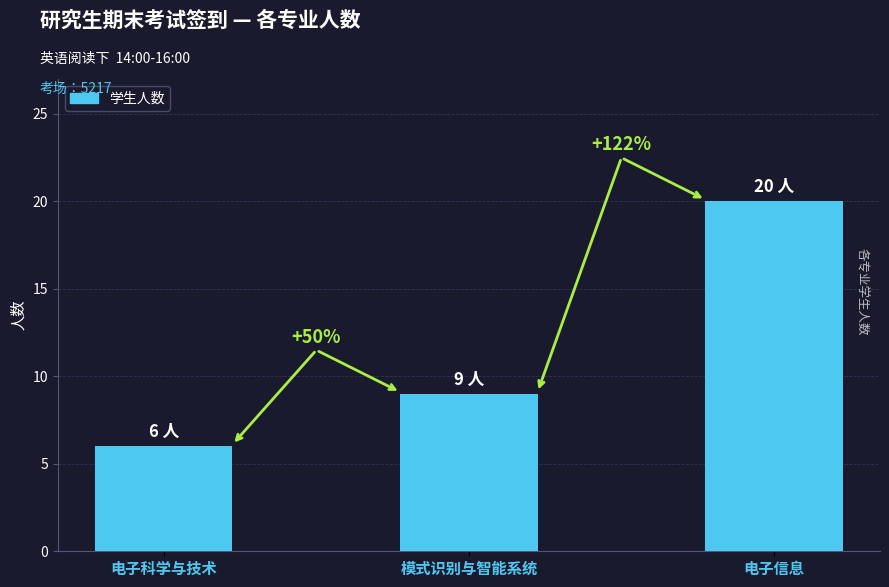

Reading right to left, what are all the values shown in this chart?

20	9	6